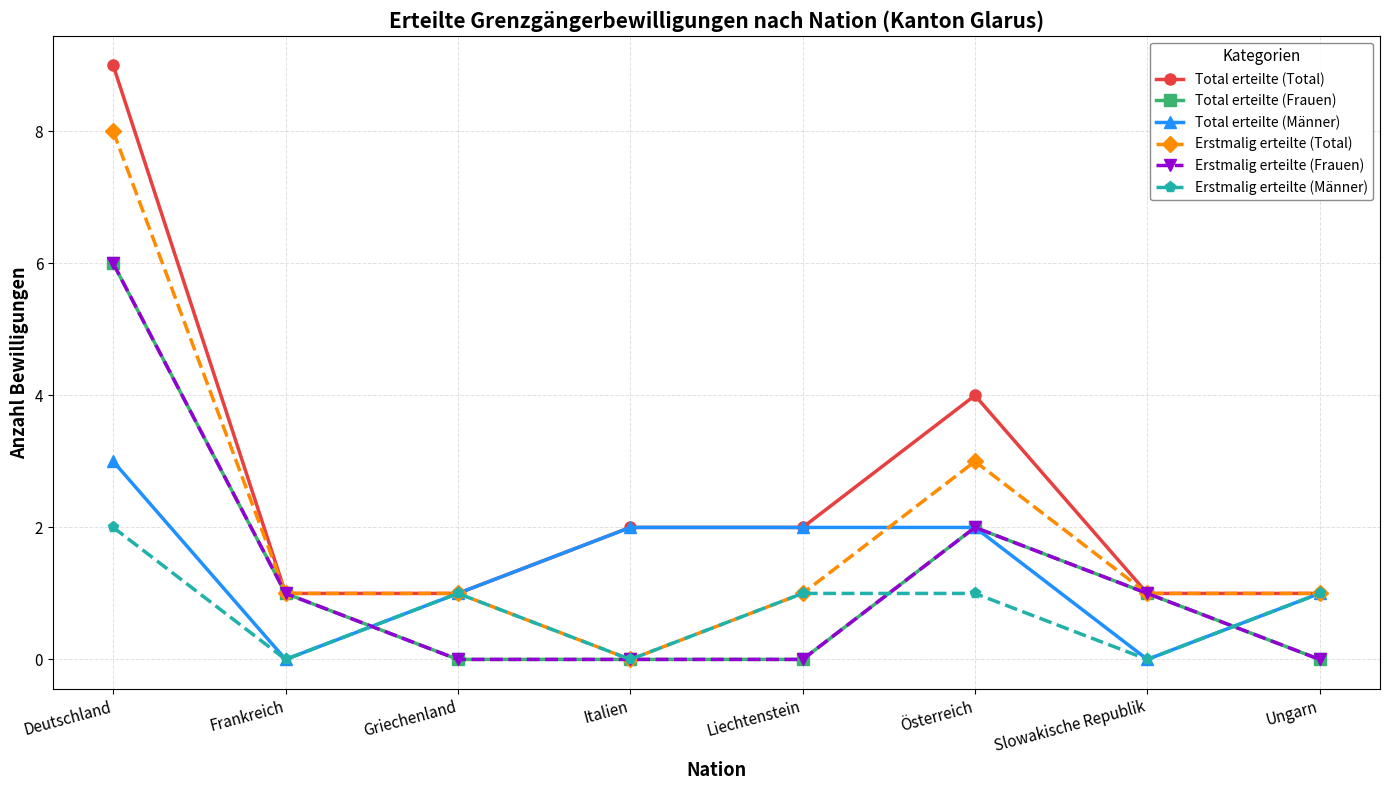

What is the total value across all series at Österreich?

14